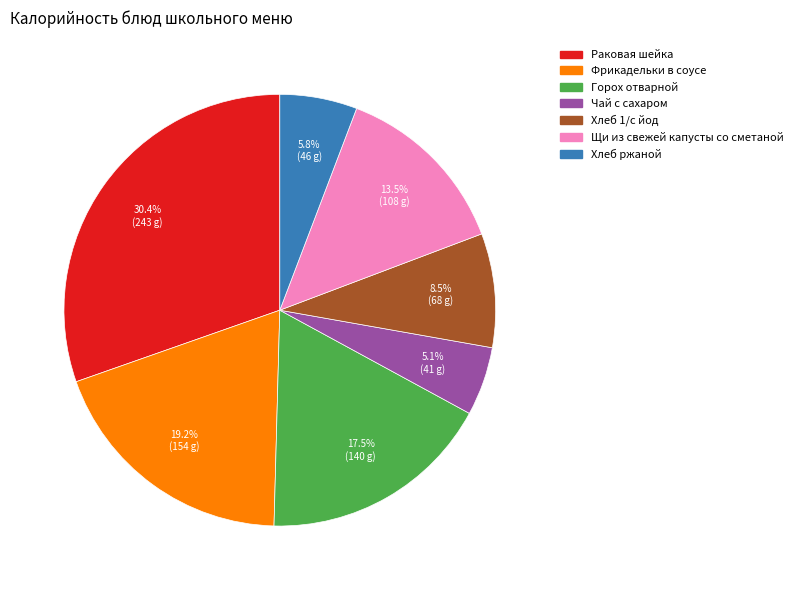

To the nearest percent, what portion does Чай с сахаром represent?

5%